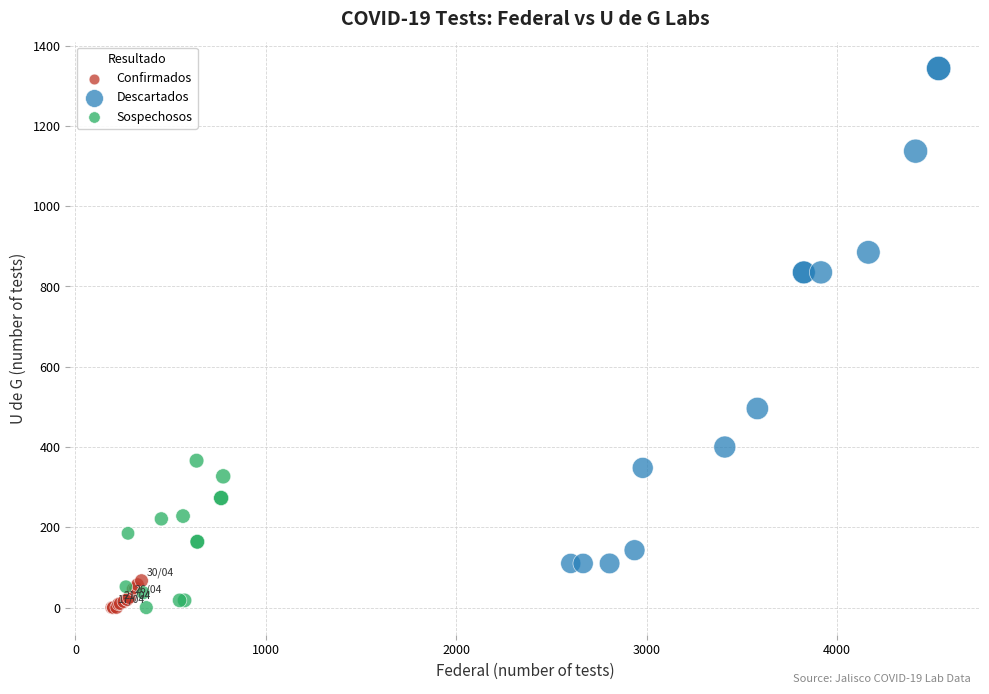

Which series has the largest Y range (max minus min)?

Descartados